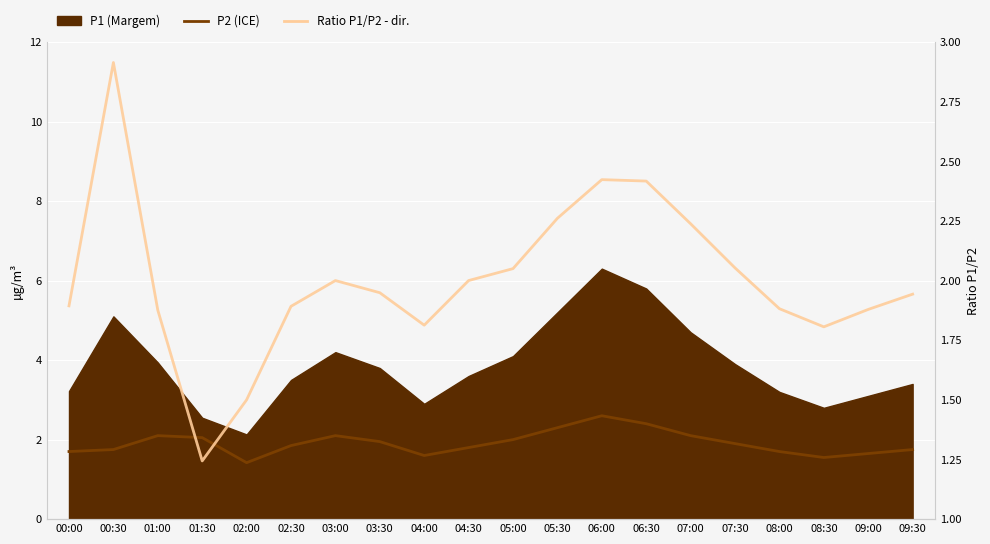

What is the value of the Ratio P1/P2 - dir. point at the 10th from the left?

2.0